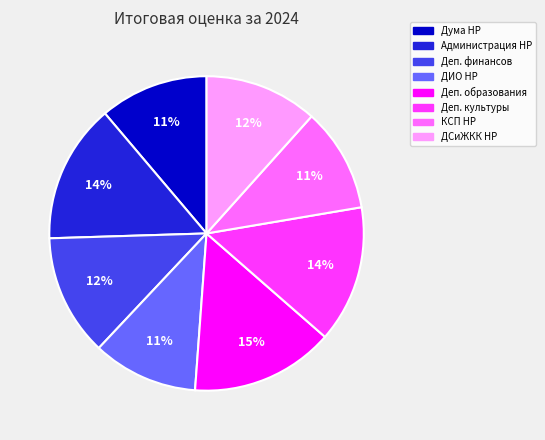

Is the sum of ДСиЖКК НР and Деп. финансов greater than half?

No